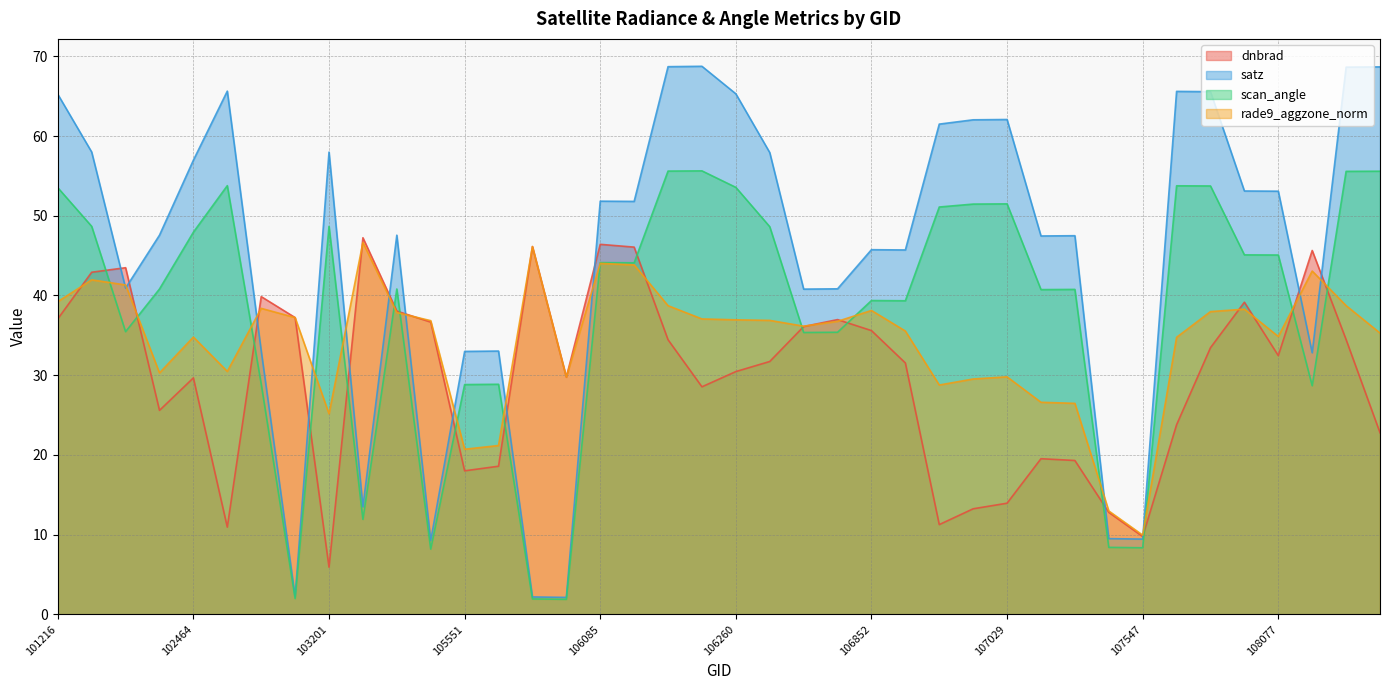

How many interior local peaks does the rade9_aggzone_norm series have?

10